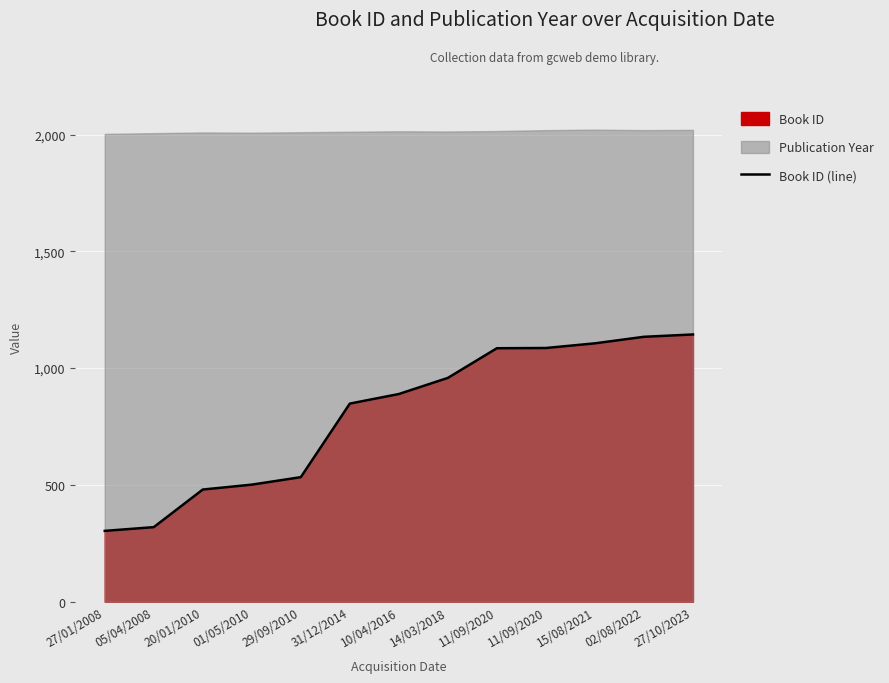

True or false: there are more than 2 points higher than both neighbors.

False